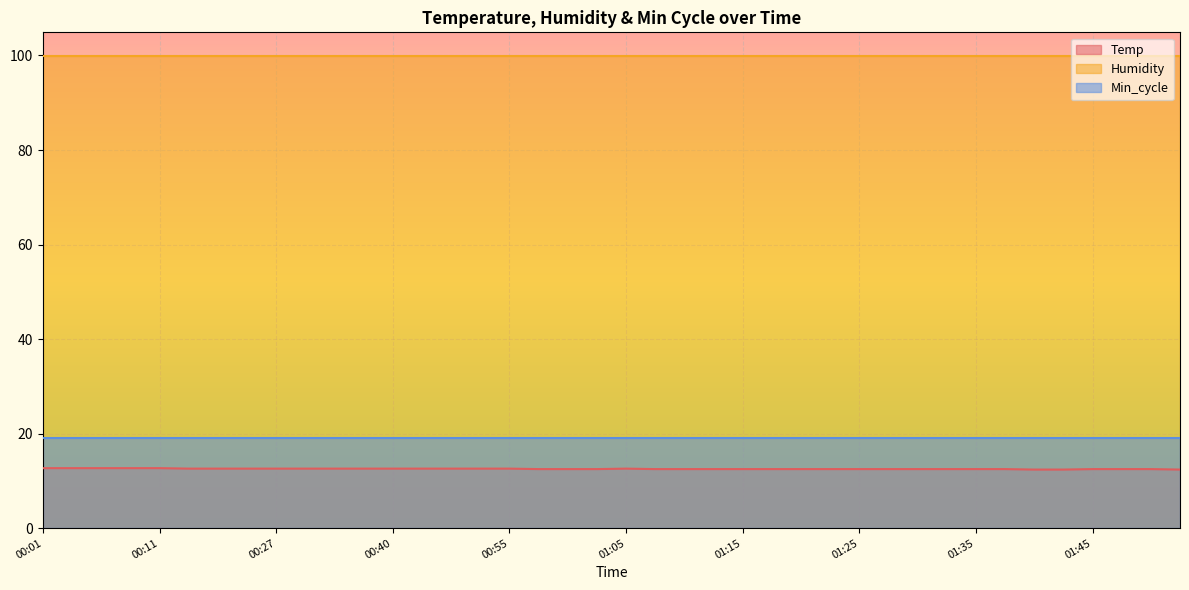

List the labels in order of Temp value, largest first.

00:01, 00:04, 00:06, 00:09, 00:11, 00:14, 00:25, 00:25, 00:27, 00:30, 00:32, 00:37, 00:40, 00:42, 00:45, 00:53, 00:55, 01:05, 00:58, 01:00, 01:02, 01:07, 01:10, 01:13, 01:15, 01:18, 01:20, 01:23, 01:25, 01:28, 01:30, 01:32, 01:35, 01:37, 01:45, 01:50, 01:53, 01:40, 01:42, 01:55